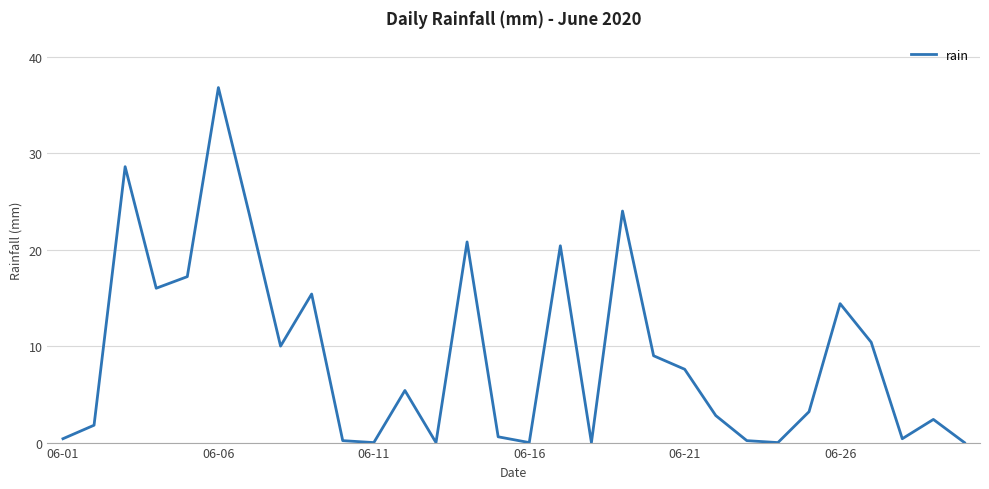

What is the maximum value shown in the chart?

36.8